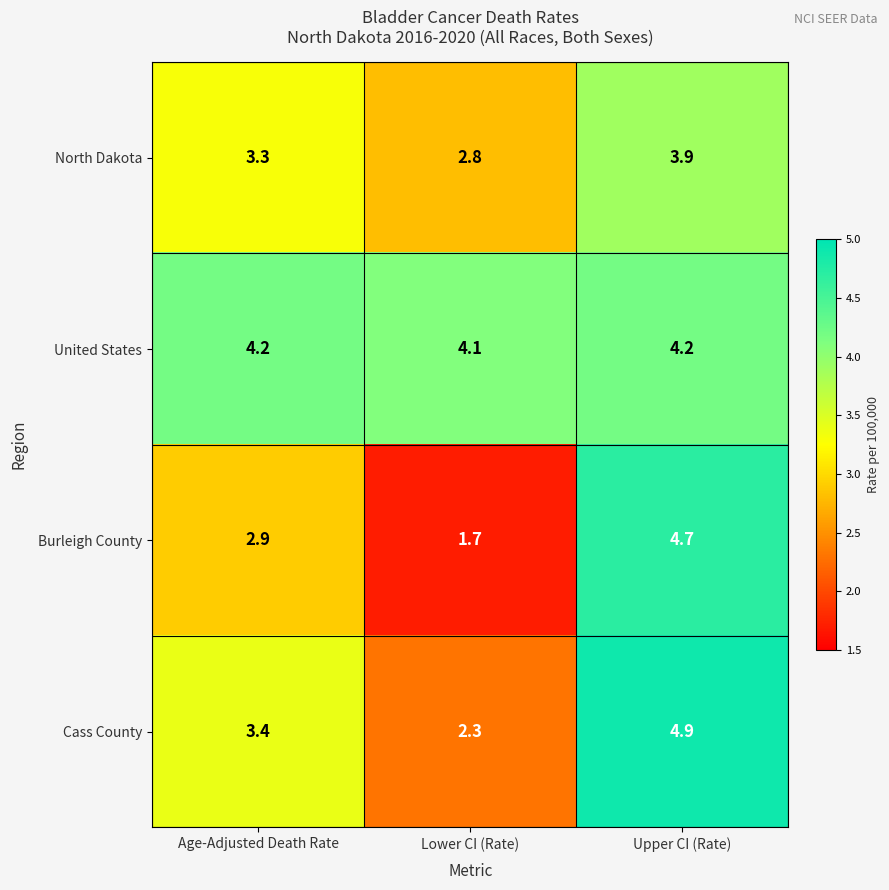

At Upper CI (Rate), list the series in order from largest to smallest.

Cass County, Burleigh County, United States, North Dakota